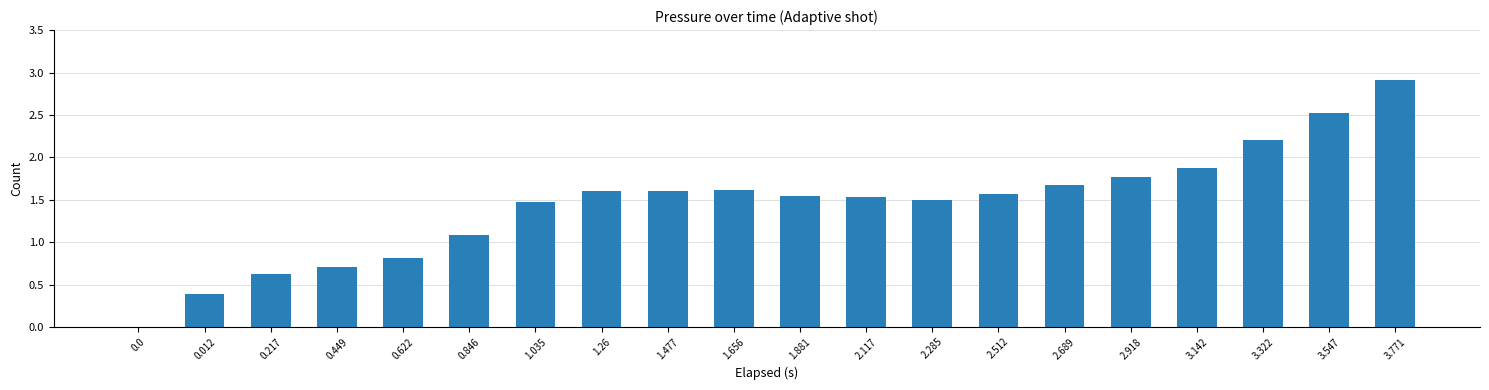

Is it true that the value at 2.117 is 2.4?

False